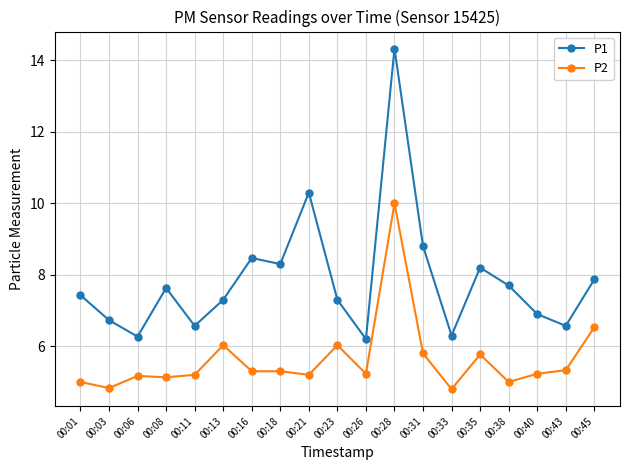

How many interior local peaks does the P1 series have?

5